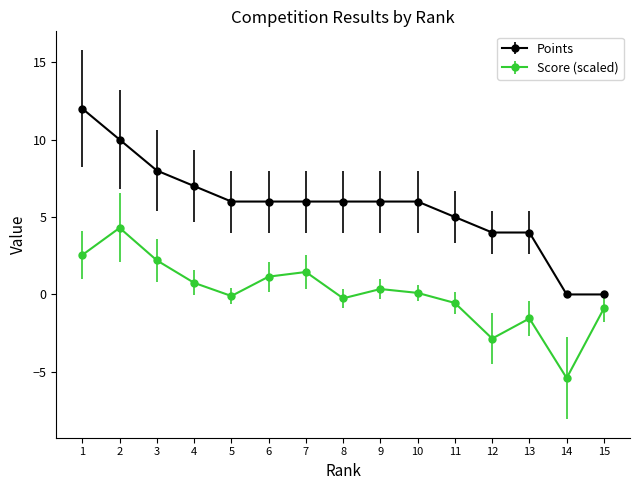

What is the difference between the maximum and second lowest values in the Points series?

12.0